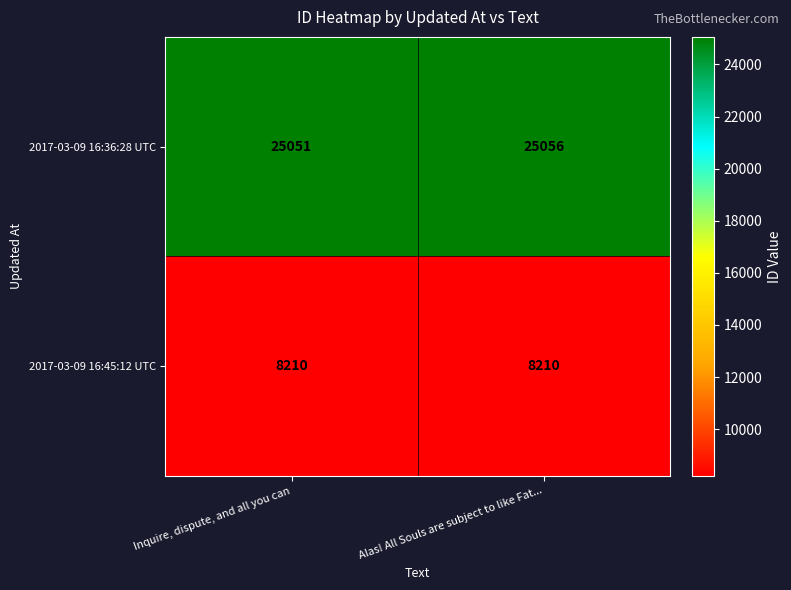

At which label is 2017-03-09 16:36:28 UTC closest to 25053?

Inquire, dispute, and all you can